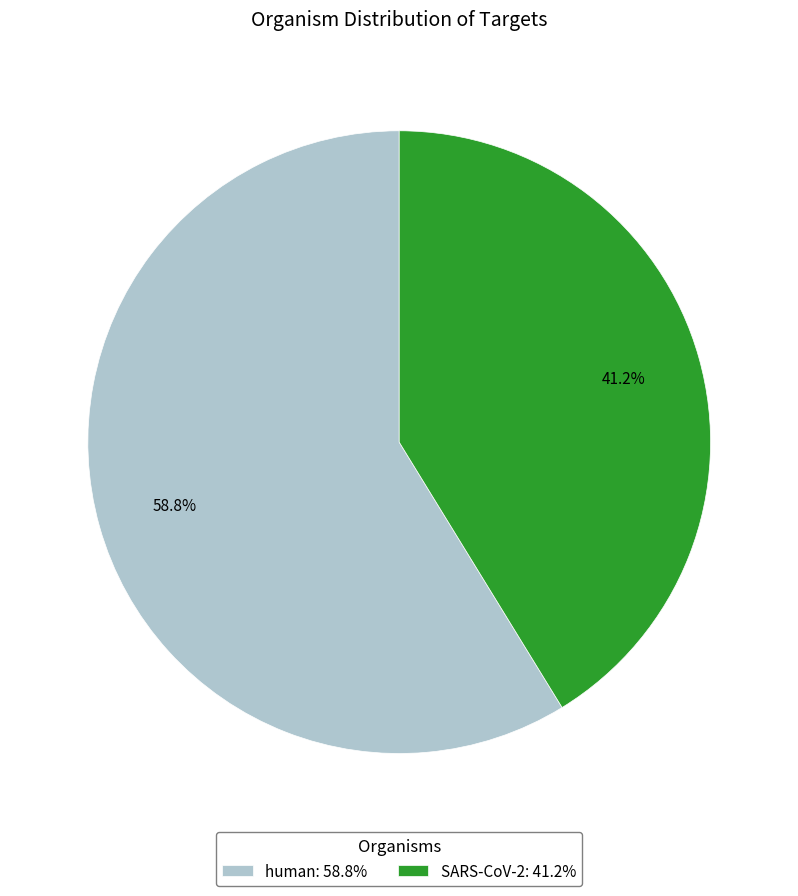

What percentage is the SARS-CoV-2 slice, to the nearest percent?

41%